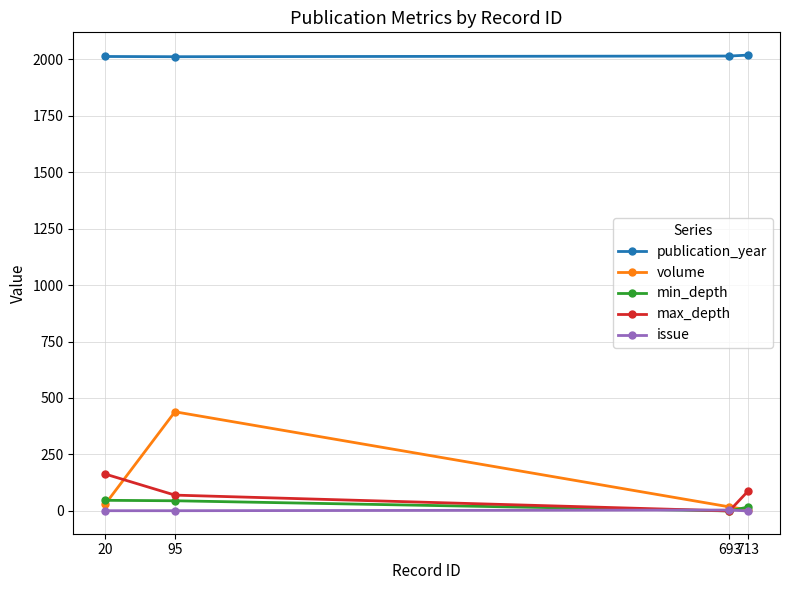

What is the average value of the max_depth series?

80